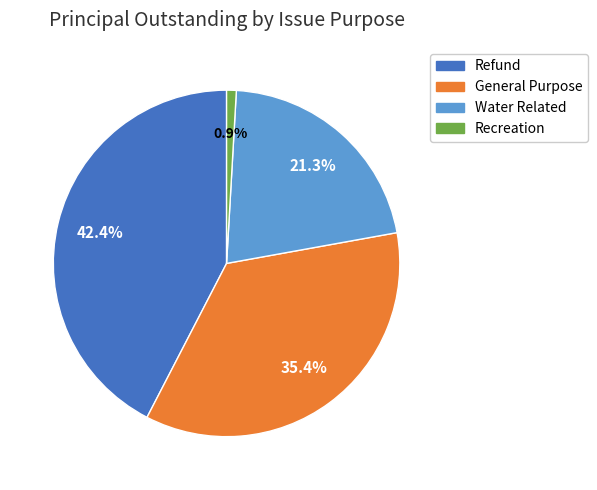

Rank the categories by value from lowest to highest.

Recreation, Water Related, General Purpose, Refund